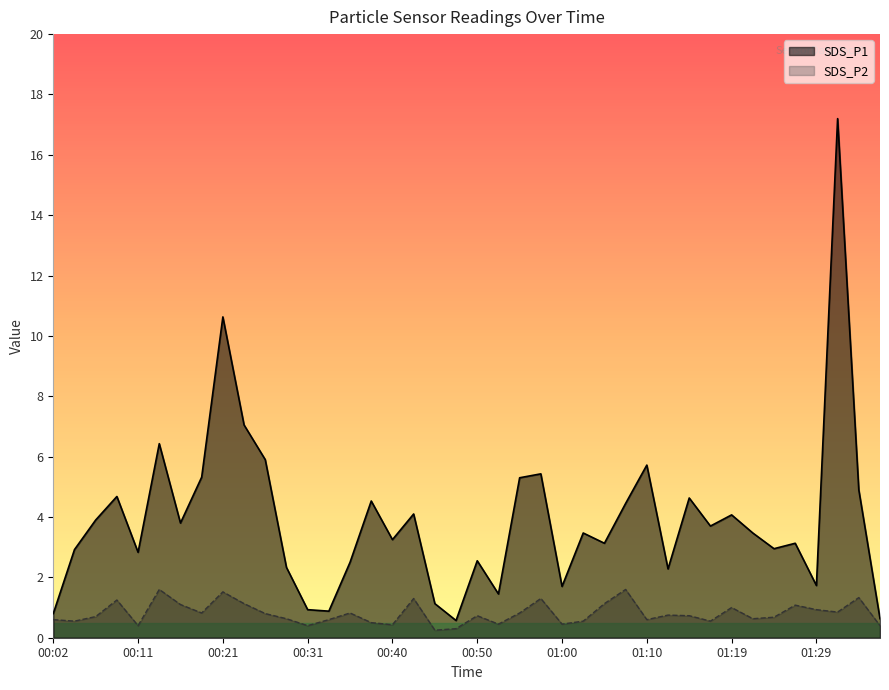

The value of SDS_P2 at 00:16 is 1.6. True or false?

False